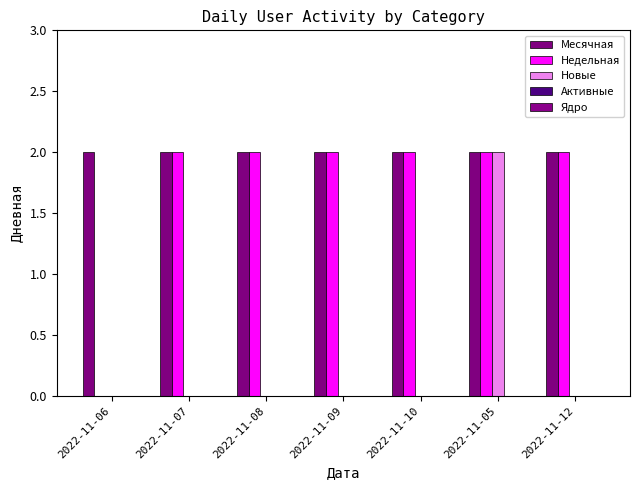

How many series are shown in this chart?

3